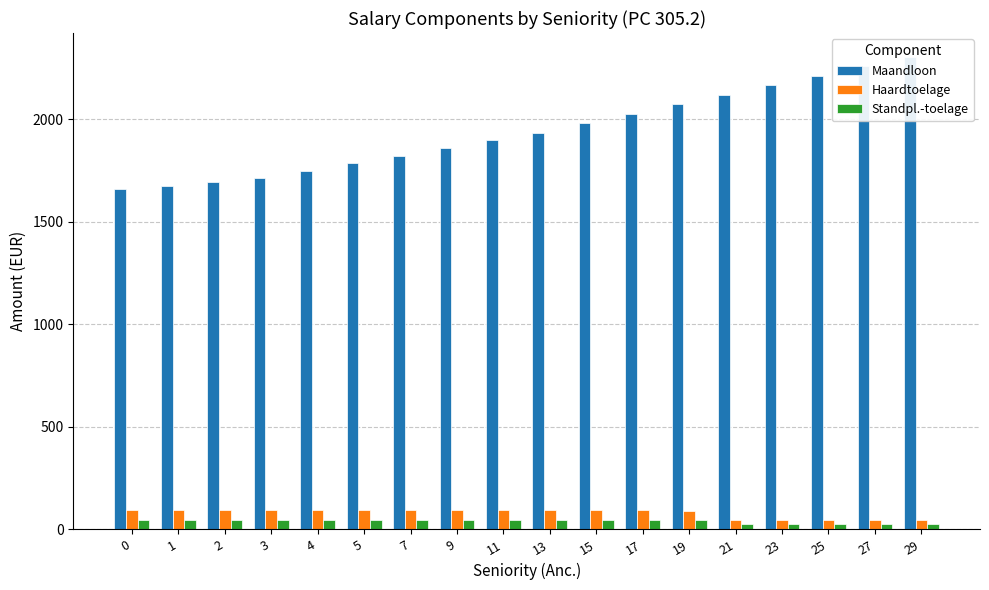

Does the chart contain any negative values?

No